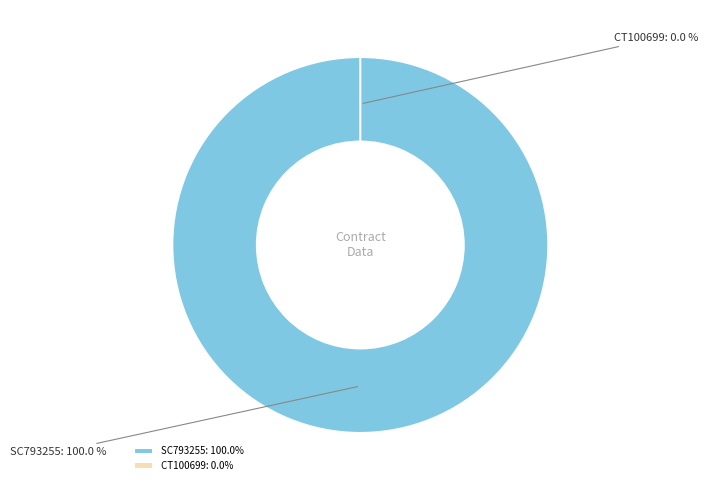

Is it true that CT100699 is 0% of the pie?

True